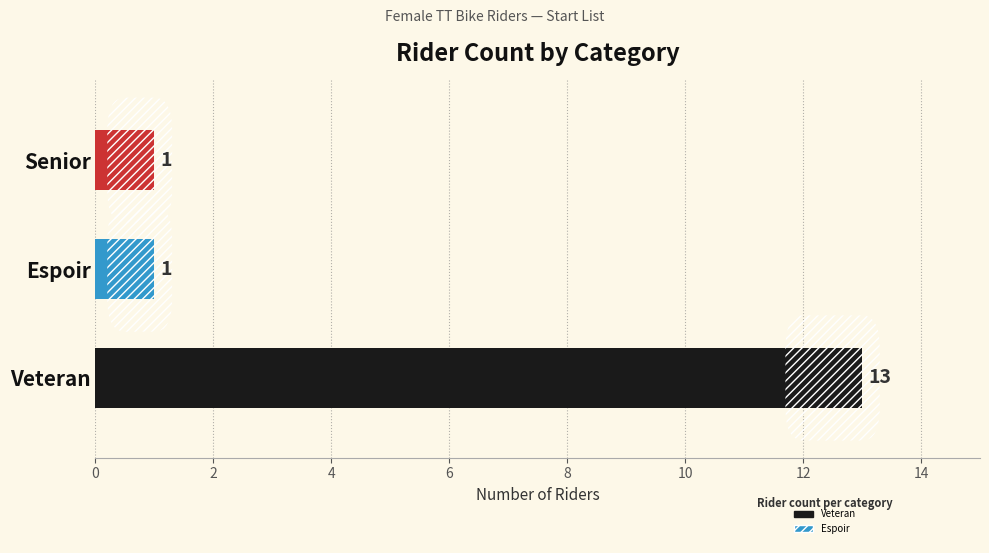

Between Veteran and Espoir, which is larger?

Veteran